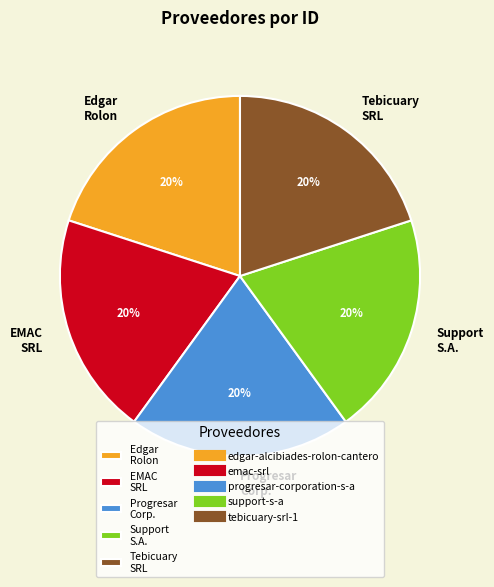

To the nearest percent, what is the average slice percentage?

20%